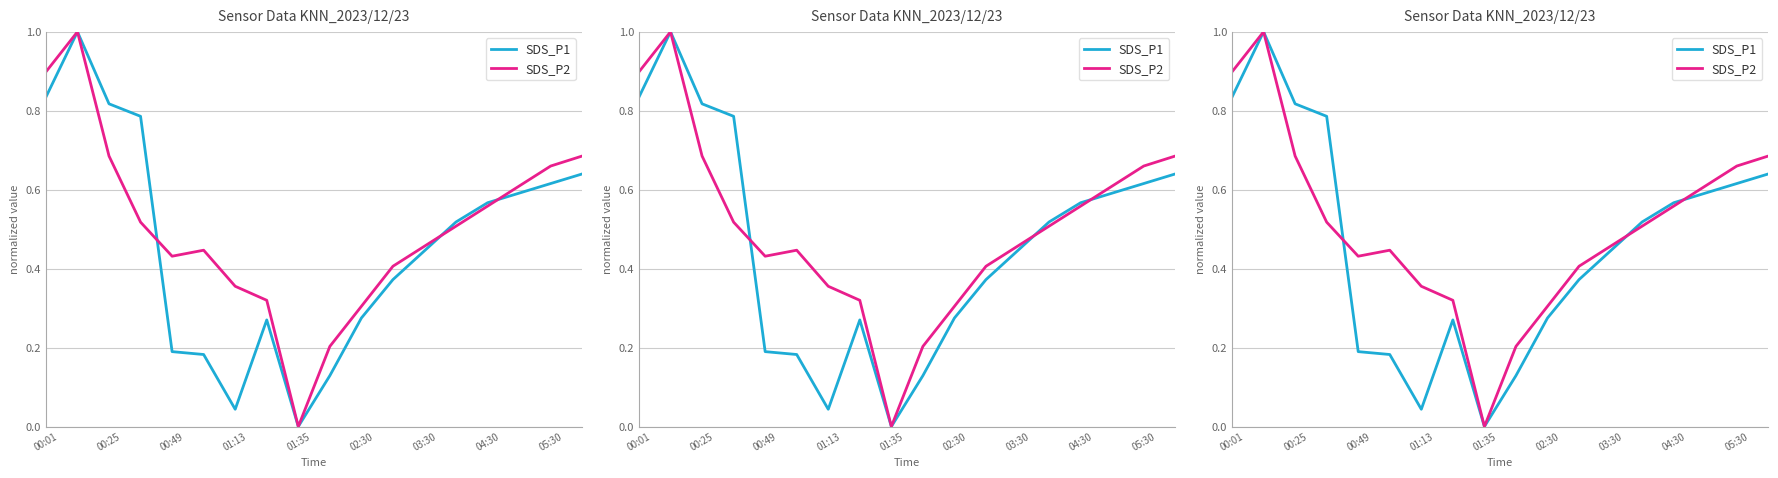

Which series has the largest range (max minus min)?

SDS_P1